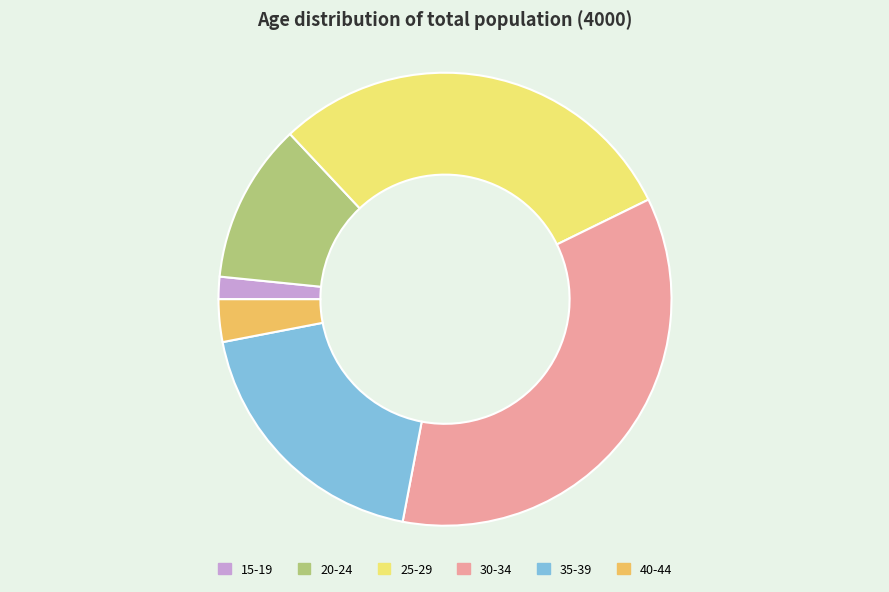

How many slices are in this pie chart?

6